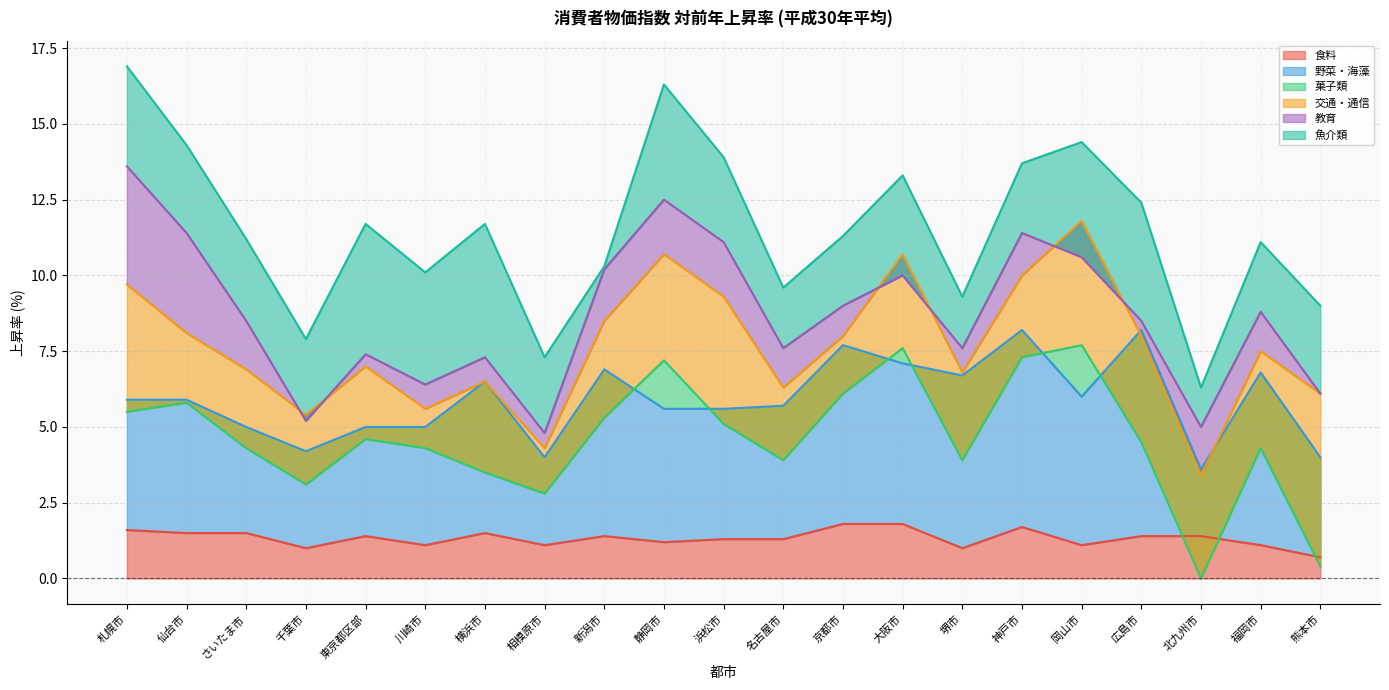

Is it true that 食料 equals 1.4 at 東京都区部?

True